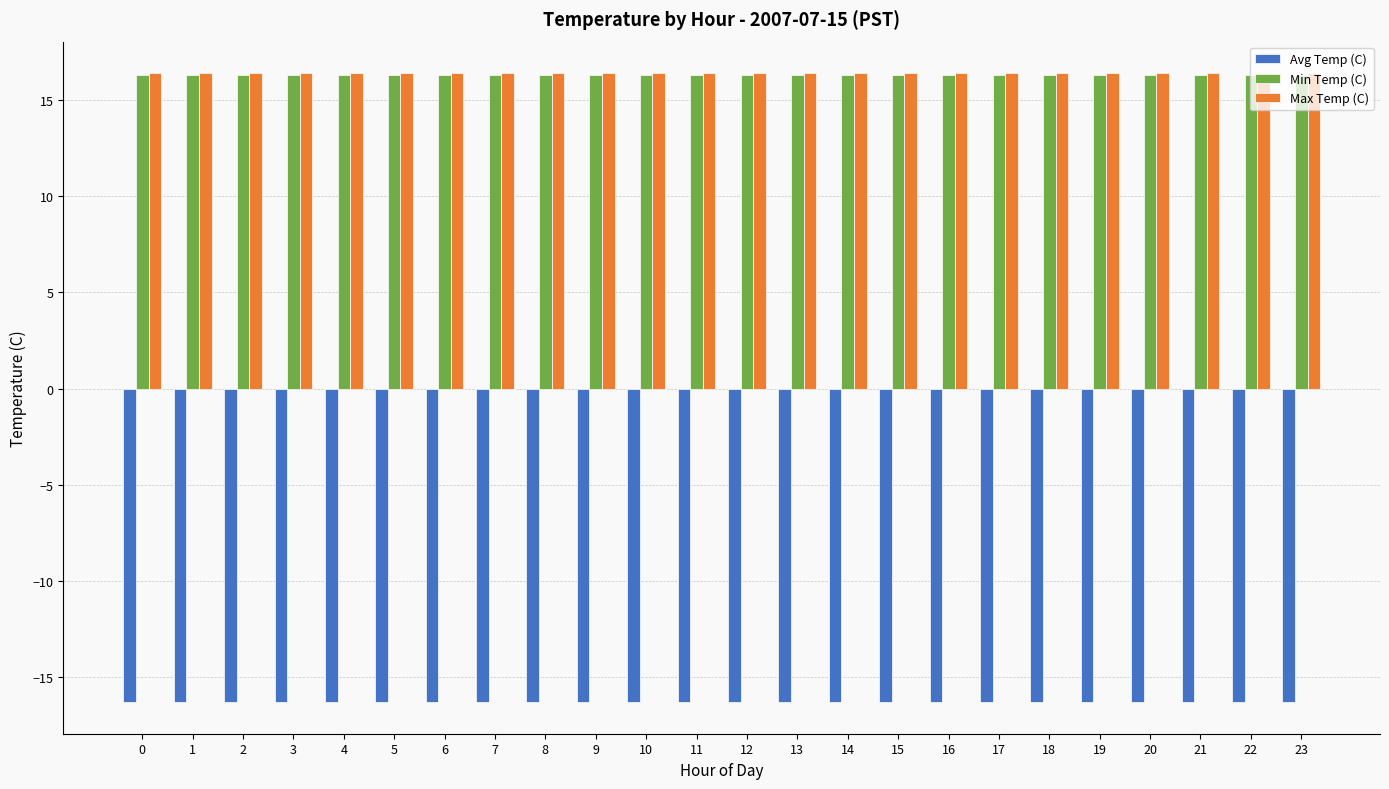

How many groups of bars are there?

24